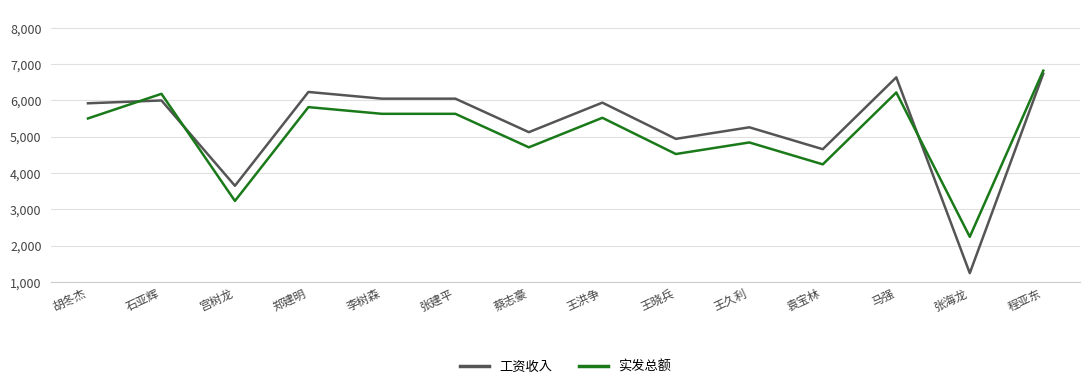

At which category is the sum across all series the highest?

程亚东